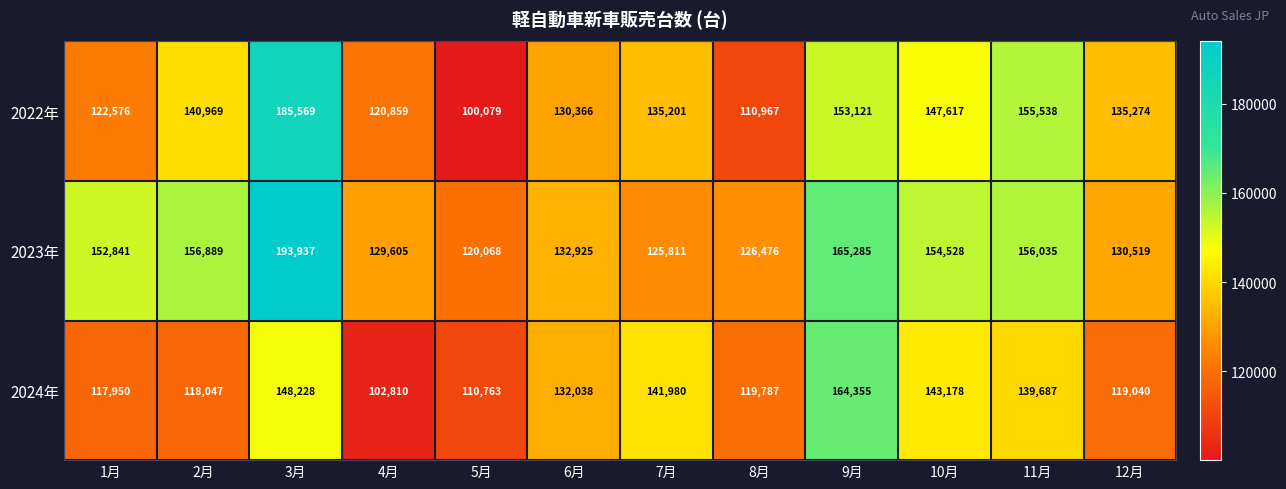

Which category has the highest value across all series?

3月